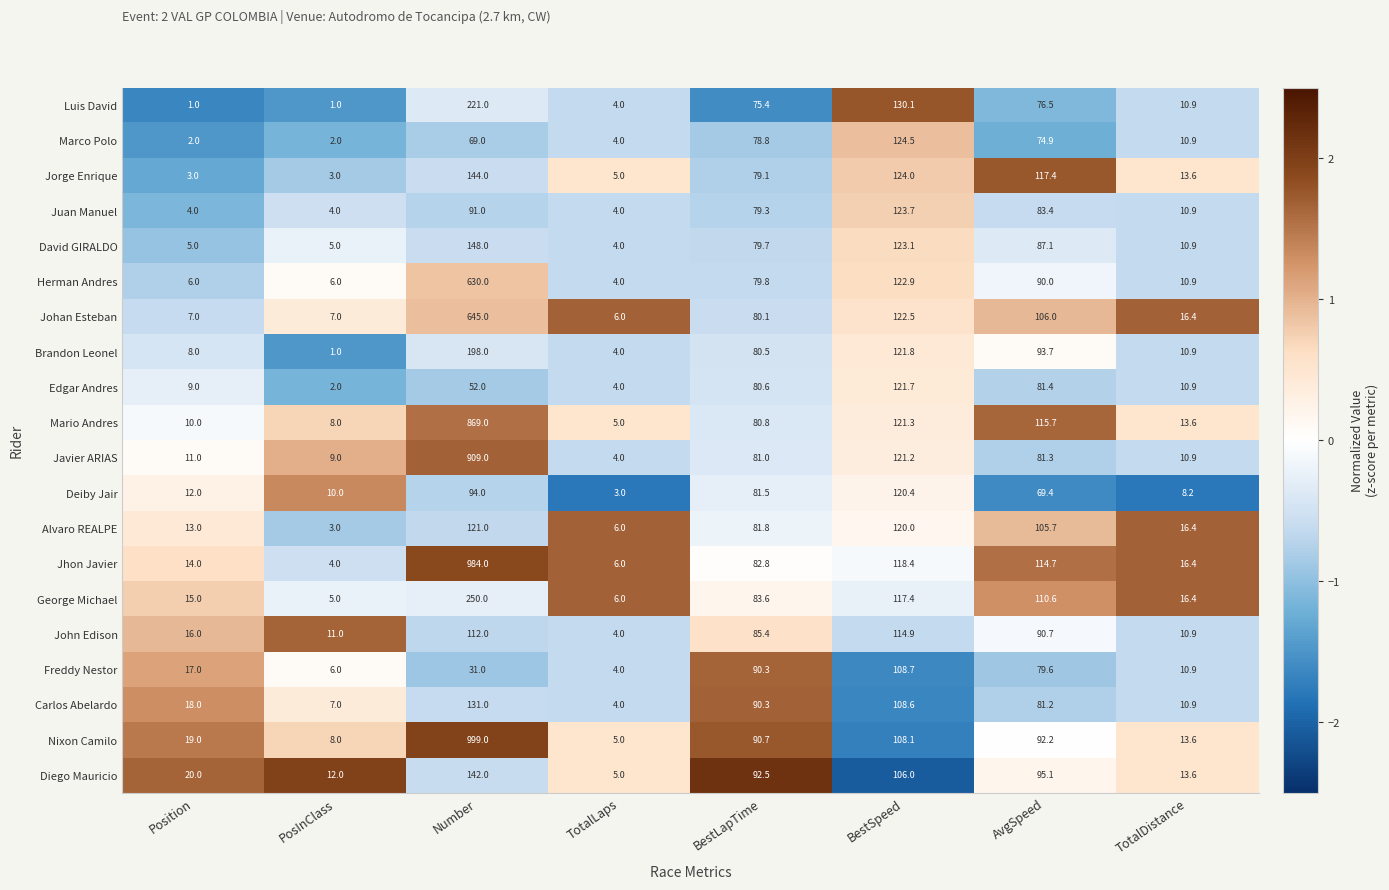

What is the minimum value shown in the chart?

1.0